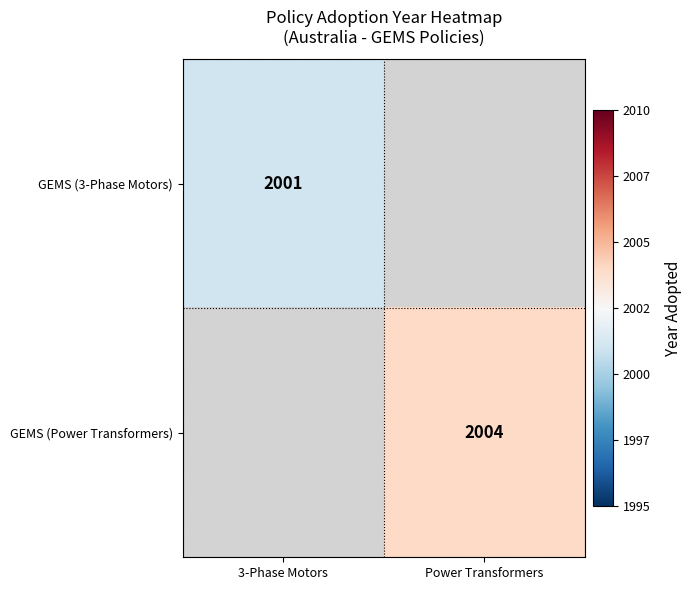

True or false: GEMS (Power Transformers) has a value of 2004 at Power Transformers.

True